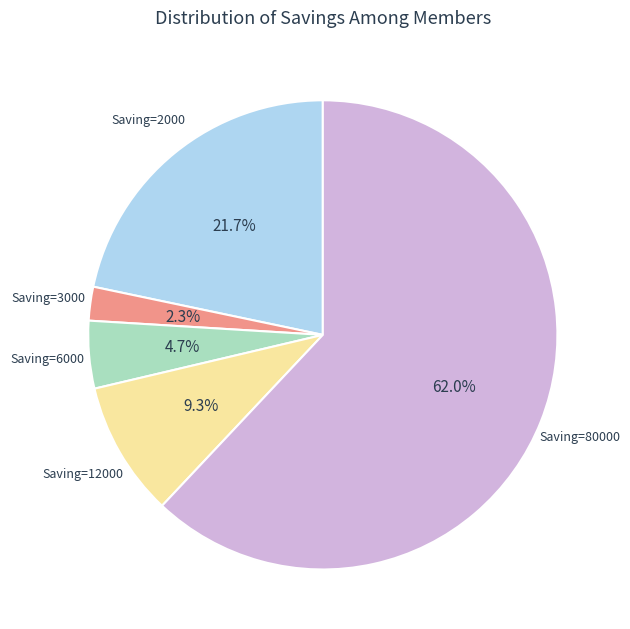

Does any single category account for the majority?

Yes